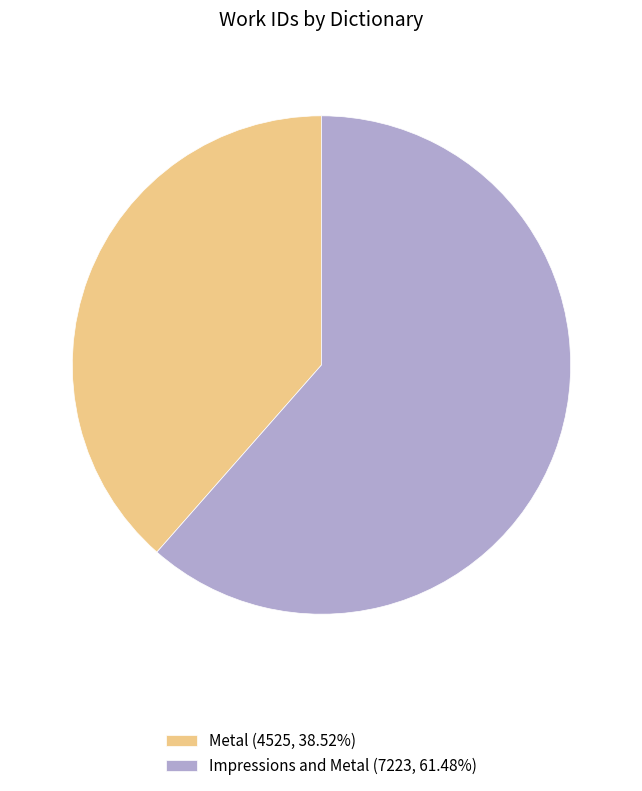

True or false: Impressions and Metal accounts for 61% of the total.

True